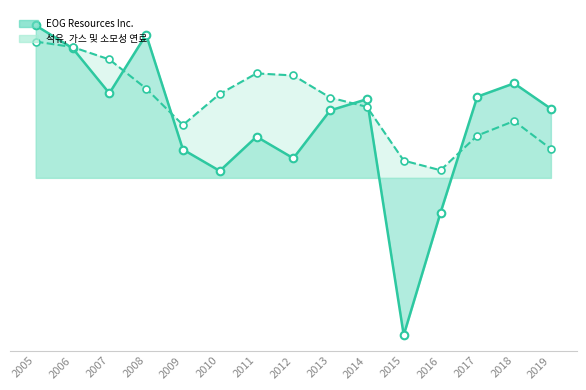

At which category is the sum across all series the highest?

2005